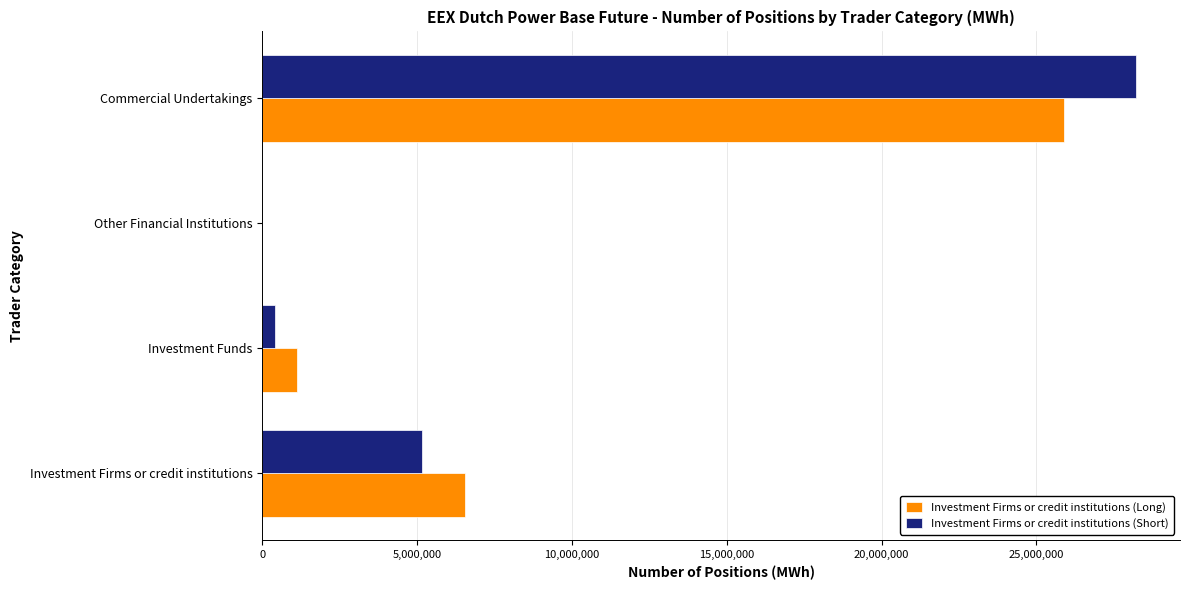

What is the maximum value shown in the chart?

28221961